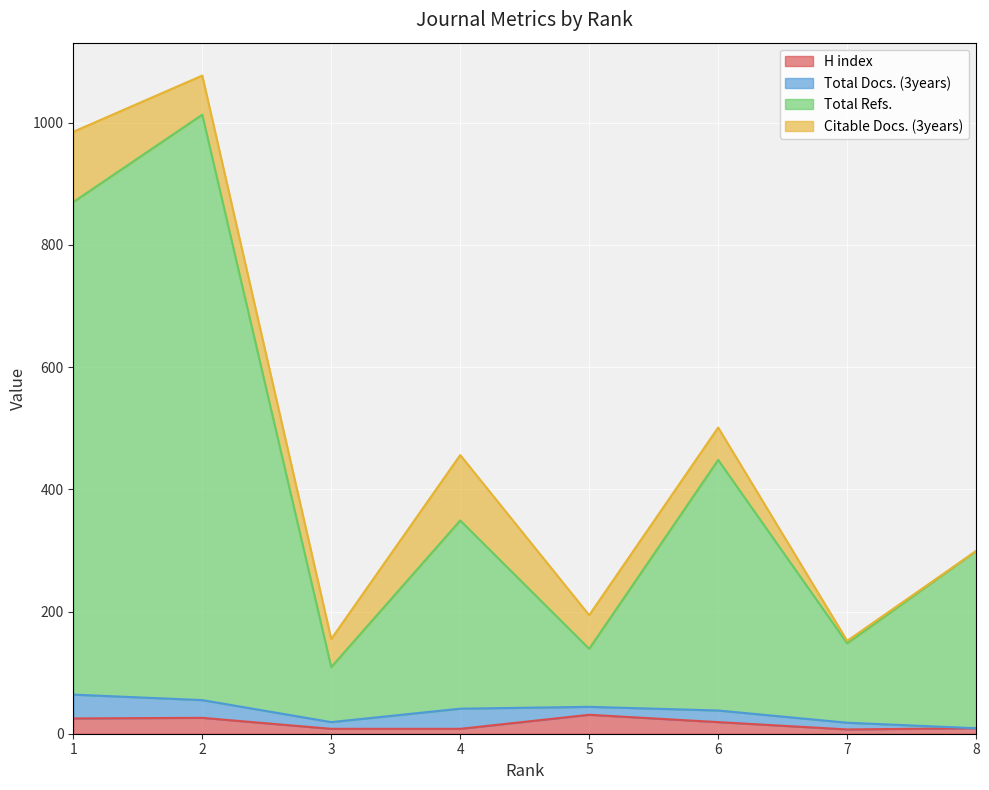

Which label corresponds to the largest value in the chart?

2